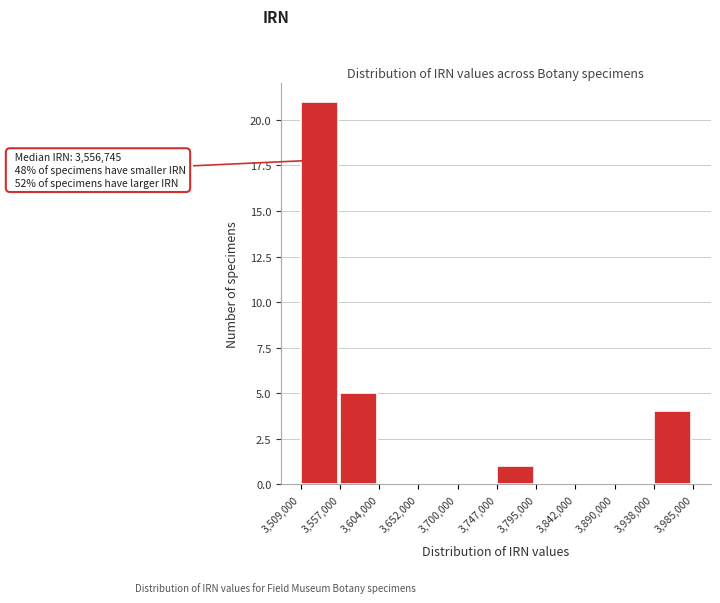

Over which range of the x-axis is the bar tallest?

3,509,000 to 3,557,000